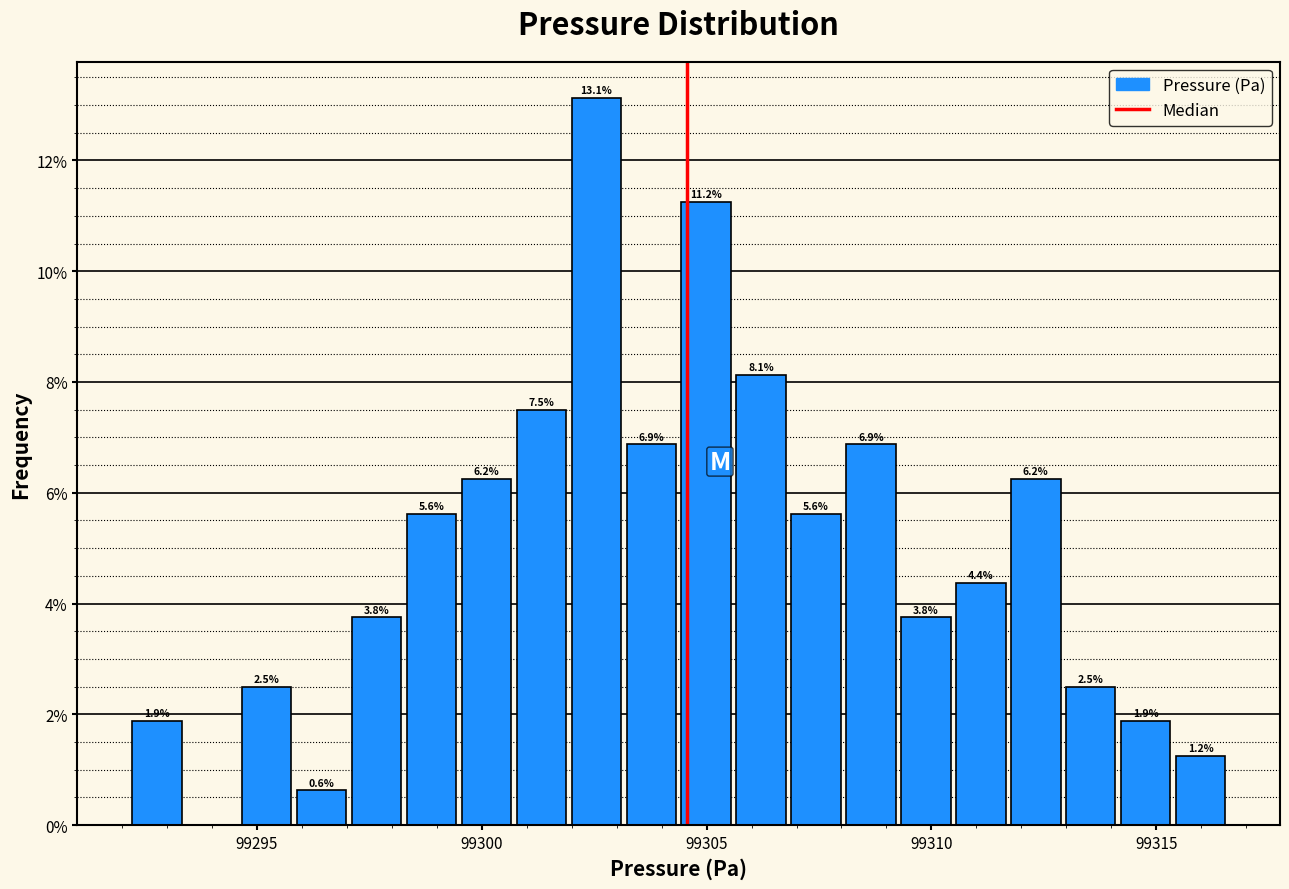

Around what value on the x-axis is the tallest bar? Give the approximate position of its centre, as read against the axis.

99302.5